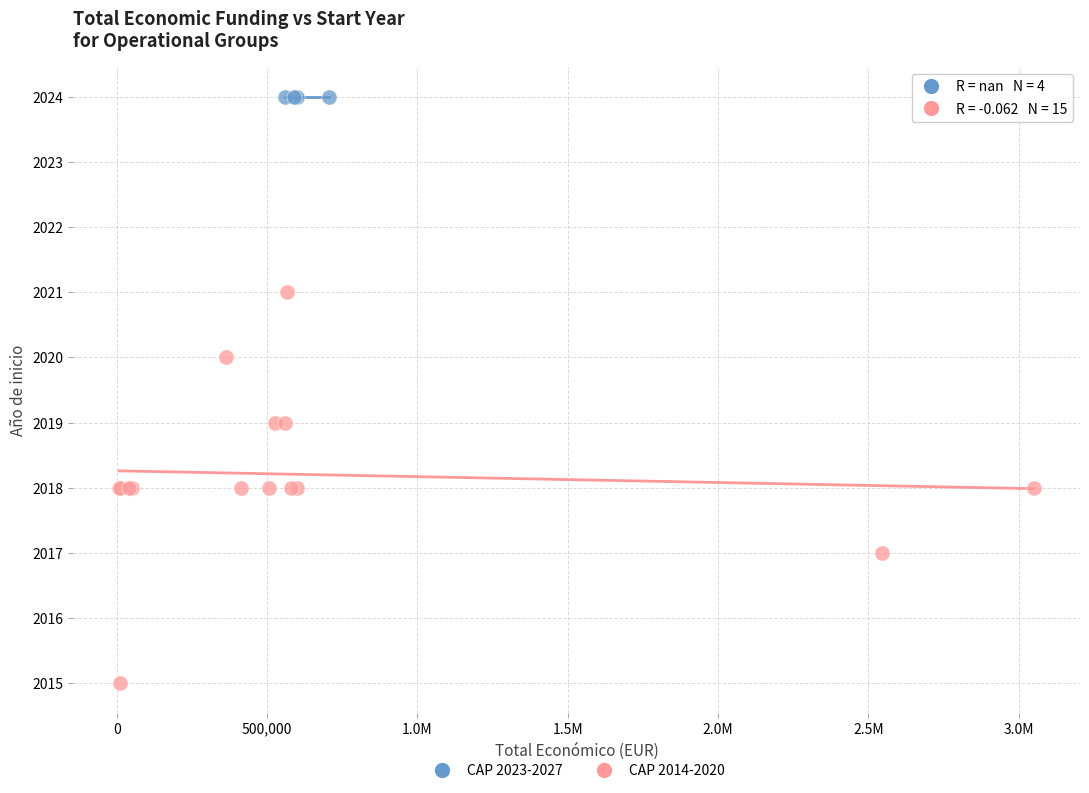

Which series contains the highest Y value?

CAP 2023-2027